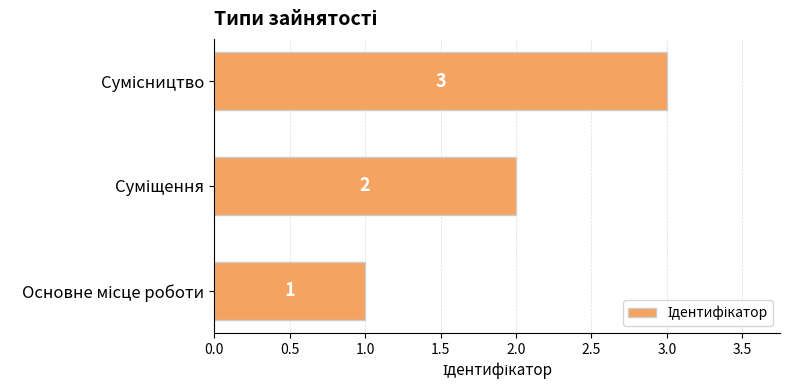

How many values are between 1 and 3?

3